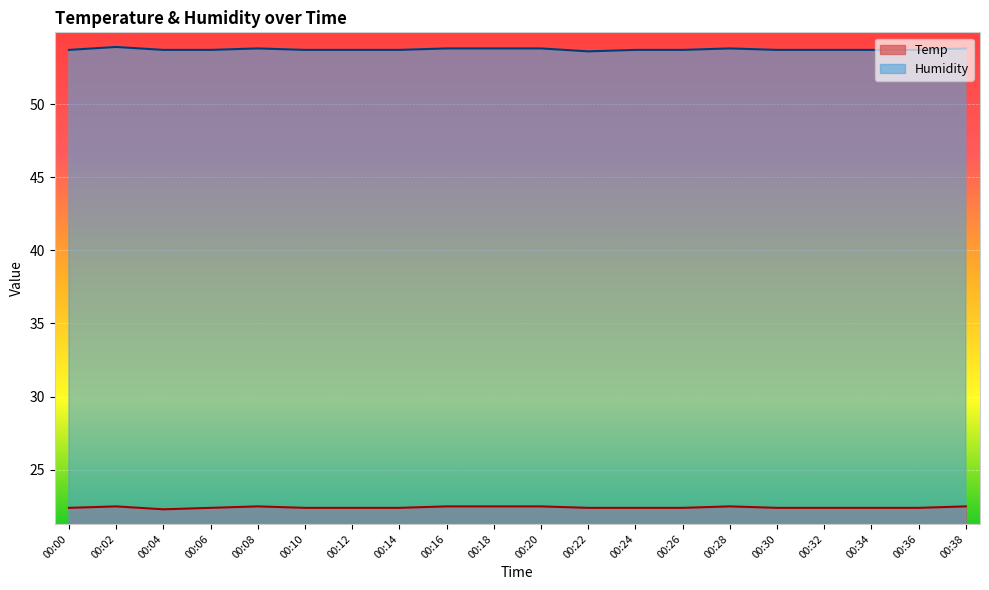

The value of Temp at 00:04 is 13.6. True or false?

False